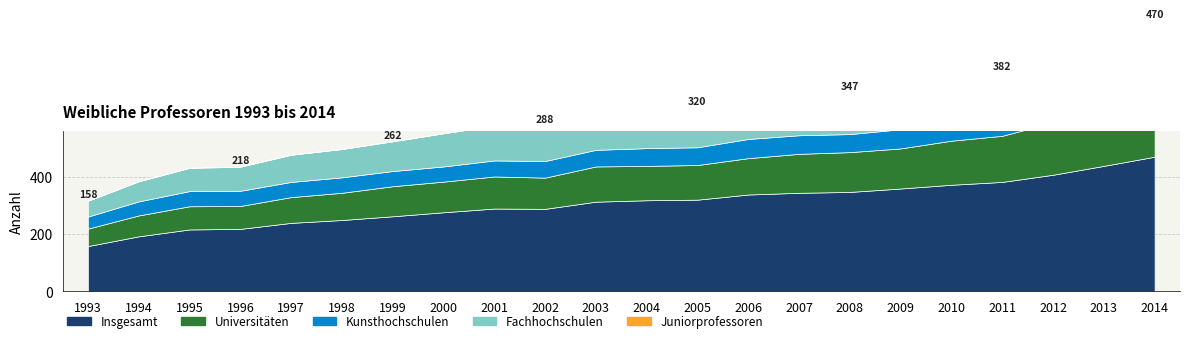

Where is the first local maximum for Kunsthochschulen?

1998